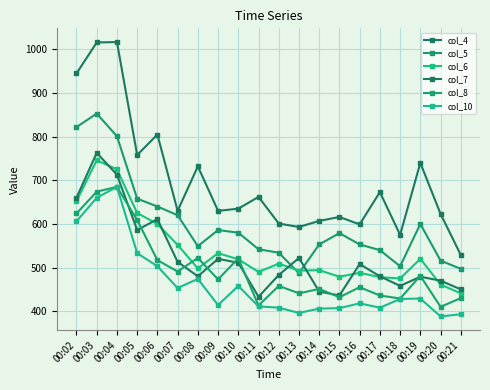

How many lines are shown in the chart?

6